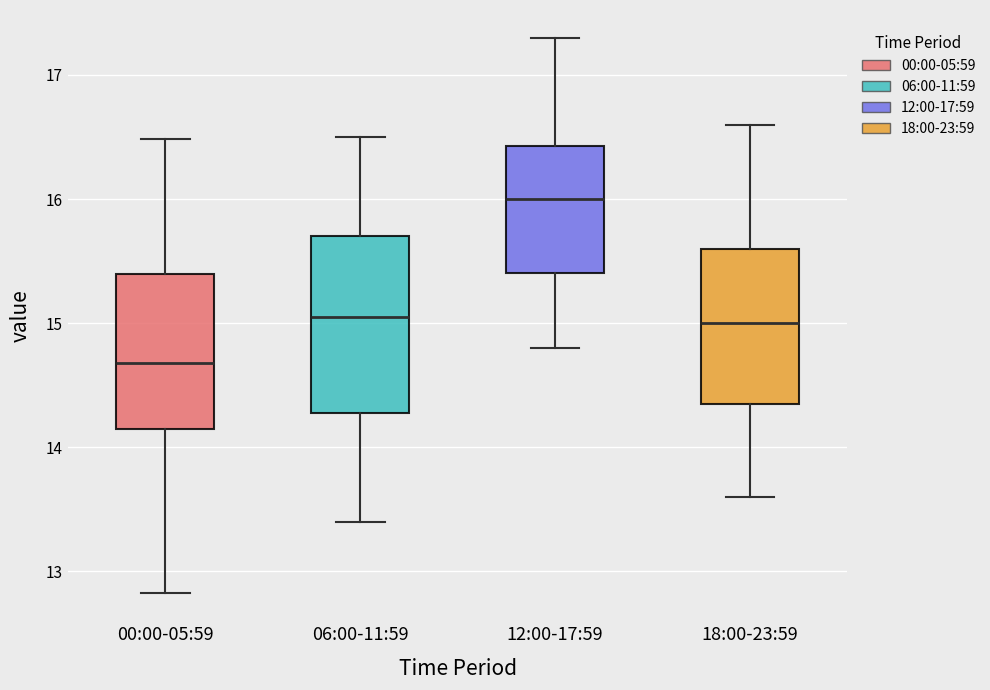

Reading left to right, read every box against the y-axis: the position of its median line, the range the box covers, and the ends of its whiskers. The values are not printed on the chart, so give them approximately, as read against the axis.

00:00-05:59: median 14.7, box 14.1 to 15.4, whiskers 12.8 to 16.5
06:00-11:59: median 15.1, box 14.3 to 15.7, whiskers 13.4 to 16.5
12:00-17:59: median 16.0, box 15.4 to 16.4, whiskers 14.8 to 17.3
18:00-23:59: median 15.0, box 14.4 to 15.6, whiskers 13.6 to 16.6